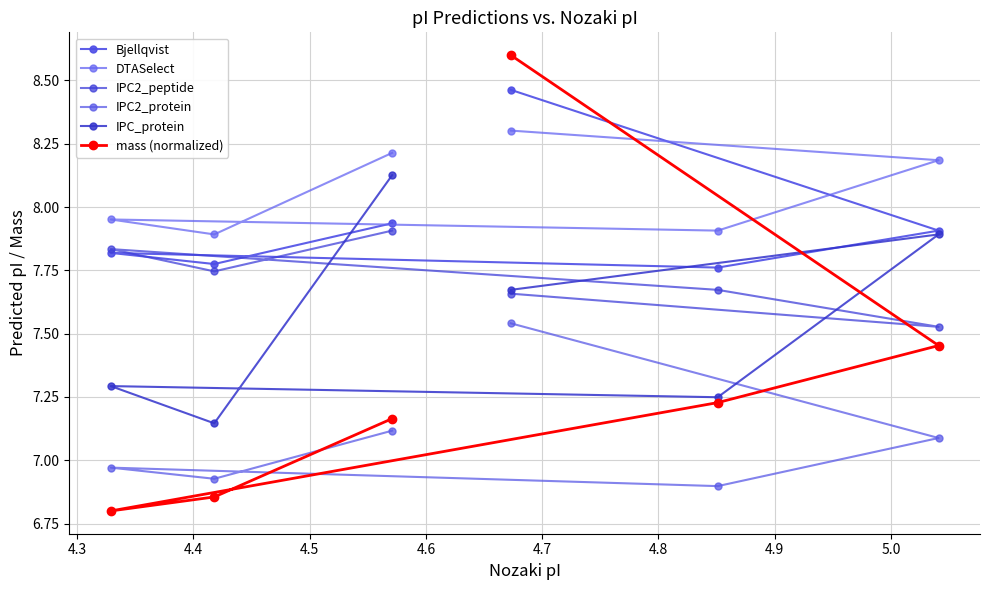

True or false: Bjellqvist and IPC2_protein intersect in this chart.

False